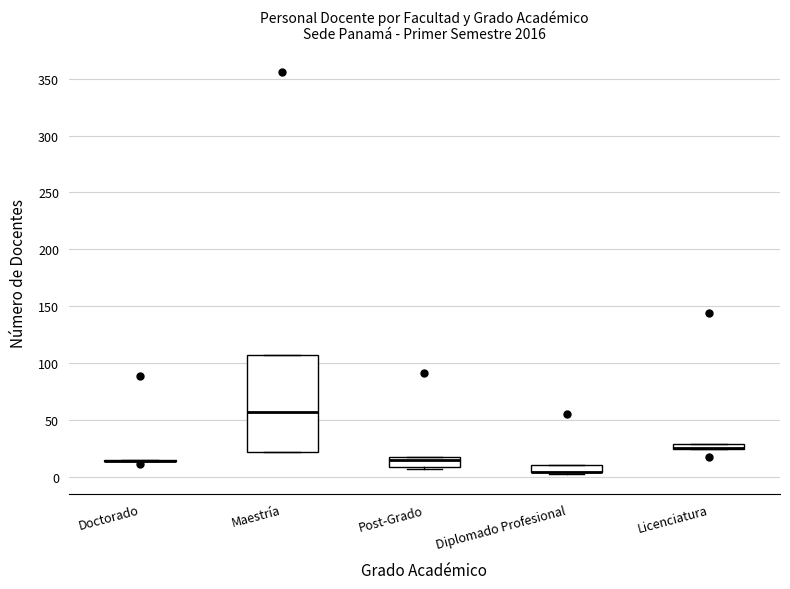

Where is the upper edge of the box for Diplomado Profesional on the y-axis? The values are not printed on the chart, so give them approximately, as read against the axis.

10